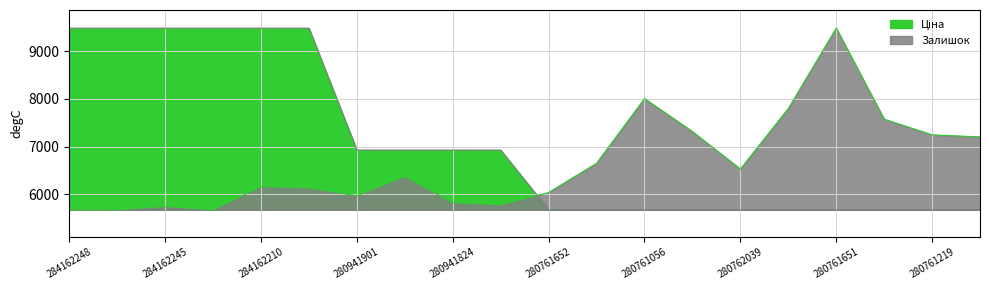

What is the minimum value shown in the chart?

5673.8